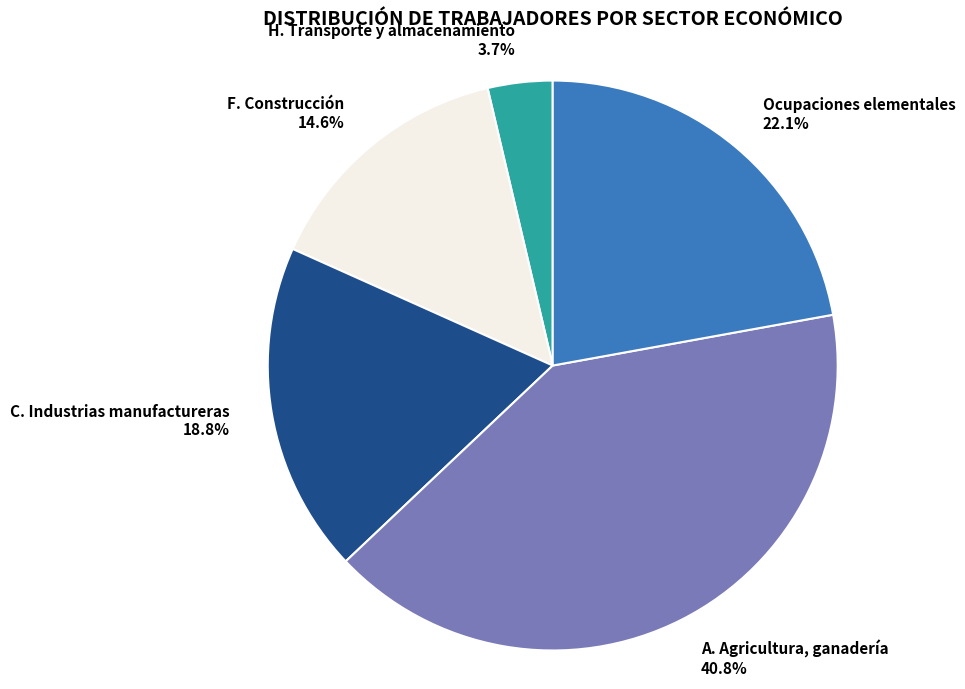

Which has a higher value, F. Construcción or C. Industrias manufactureras?

C. Industrias manufactureras